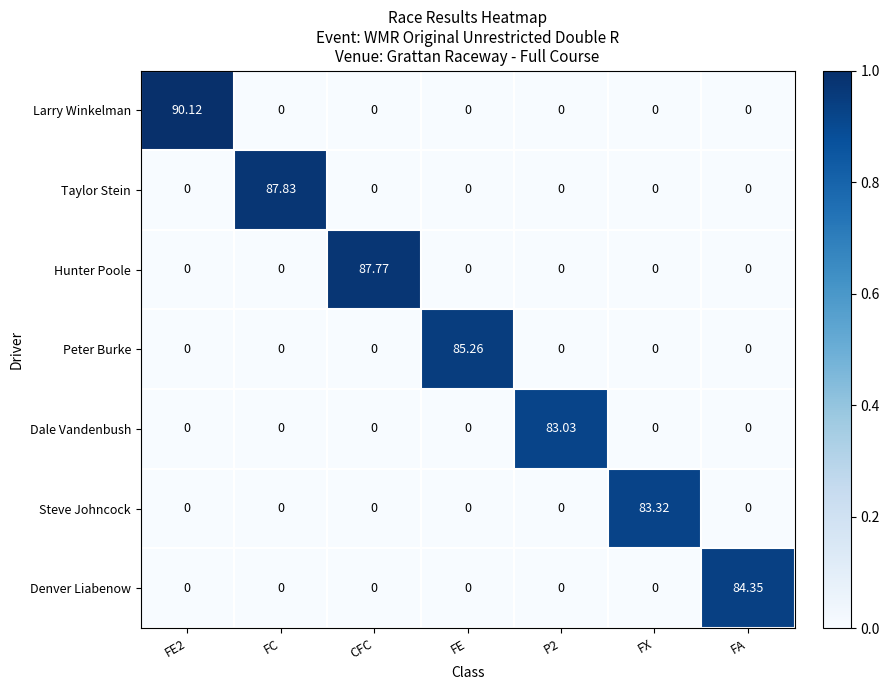

How many values in Dale Vandenbush are above zero?

1